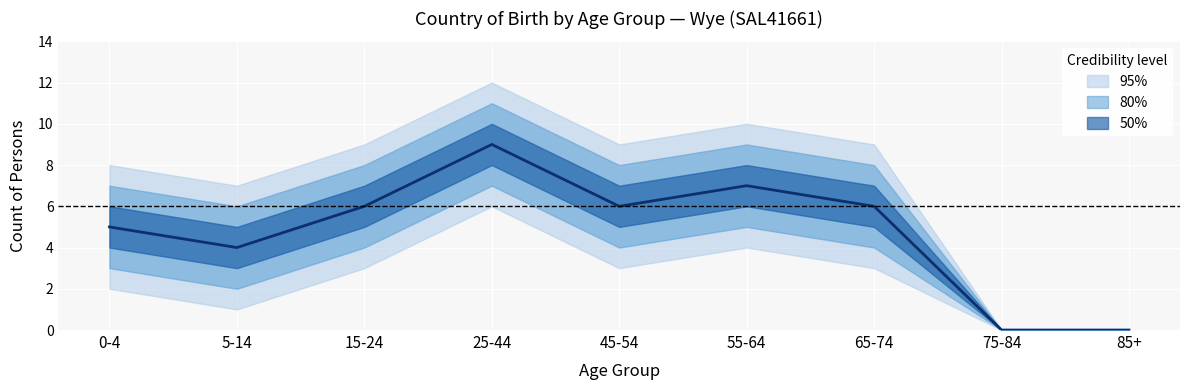

What is the difference between the second highest and second lowest values in the Australia_males series?

7